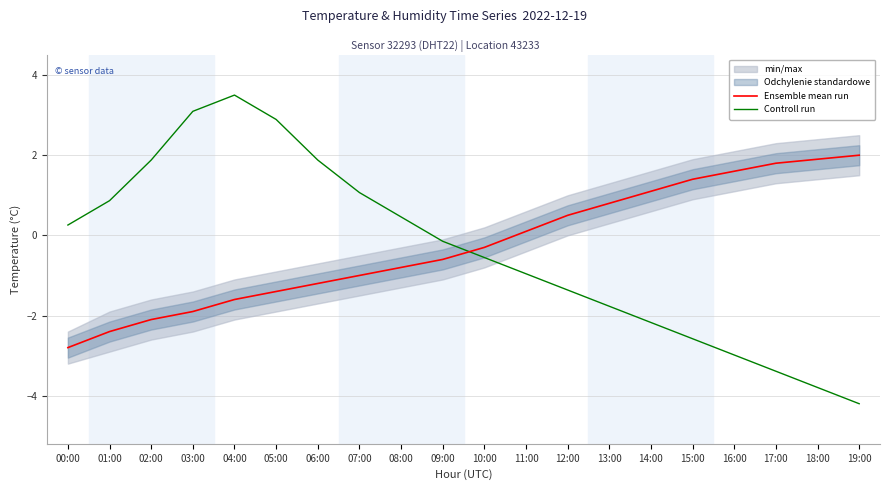

Is the value of Ensemble mean run at 04:00 greater than the value of Controll run at 07:00?

No